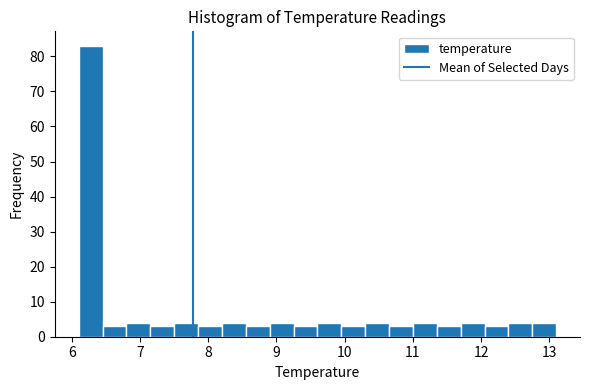

Read against the x-axis, roughly where is the centre of the tallest bar?

6.3